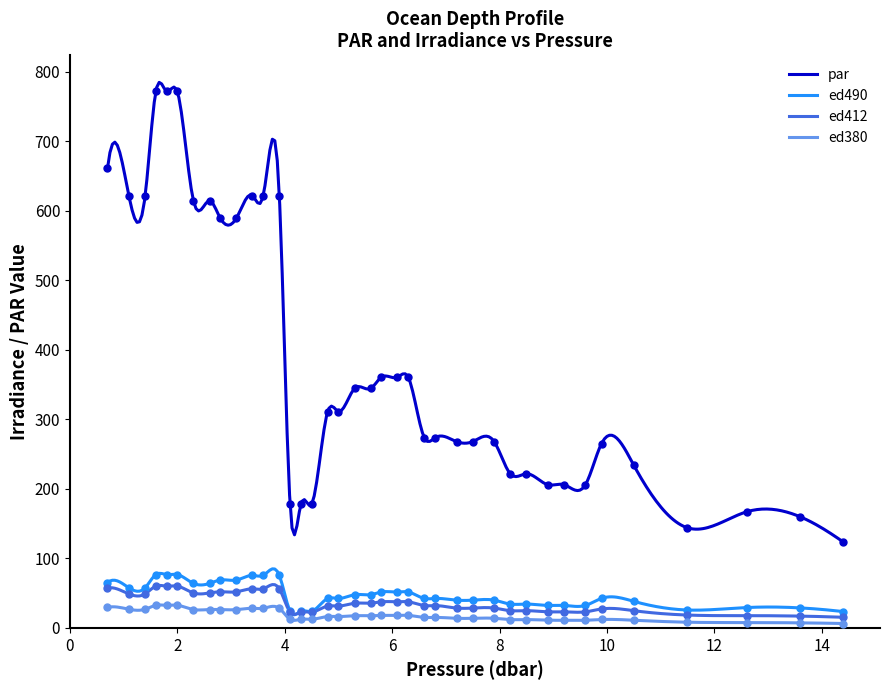

Reading left to right, extract all data points from this chart.

par: 661.2	621.0	621.0	771.7	771.7	771.7	614.5	614.5	589.5	589.5	621.8	621.8	621.8	177.6	177.6	177.6	311.3	311.3	344.4	344.4	360.7	360.7	360.7	273.5	273.5	268.0	268.0	268.0	221.7	221.7	206.0	206.0	206.0	265.2	234.1	144.0	167.0	159.8	123.6
ed490: 65.2	57.6	57.6	76.7	76.7	76.7	64.0	64.0	68.9	68.9	75.6	75.6	75.6	23.9	23.9	23.9	42.3	42.3	47.8	47.8	51.7	51.7	51.7	42.4	42.4	39.9	39.9	39.9	34.3	34.3	32.3	32.3	32.3	42.5	38.2	25.7	29.3	28.8	23.5
ed412: 57.3	48.8	48.8	60.1	60.1	60.1	50.2	50.2	51.9	51.9	56.2	56.2	56.2	22.6	22.6	22.6	31.4	31.4	35.5	35.5	37.6	37.6	37.6	32.1	32.1	28.5	28.5	28.5	24.8	24.8	23.1	23.1	23.1	27.3	24.8	18.5	17.6	16.9	15.2
ed380: 29.5	26.8	26.8	32.5	32.5	32.5	26.4	26.4	26.3	26.3	28.2	28.2	28.2	12.4	12.4	12.4	16.3	16.3	17.5	17.5	18.0	18.0	18.0	15.1	15.1	13.8	13.8	13.8	11.9	11.9	11.0	11.0	11.0	12.1	11.0	8.2	7.7	7.2	6.3